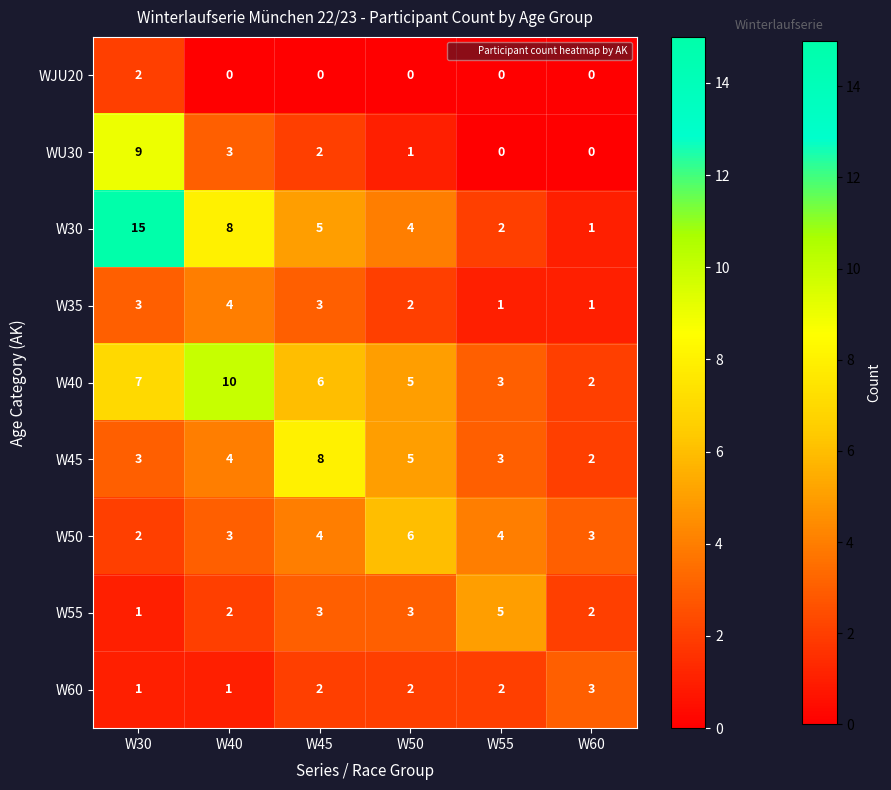

True or false: W50 has a value of 2 at W45.

False